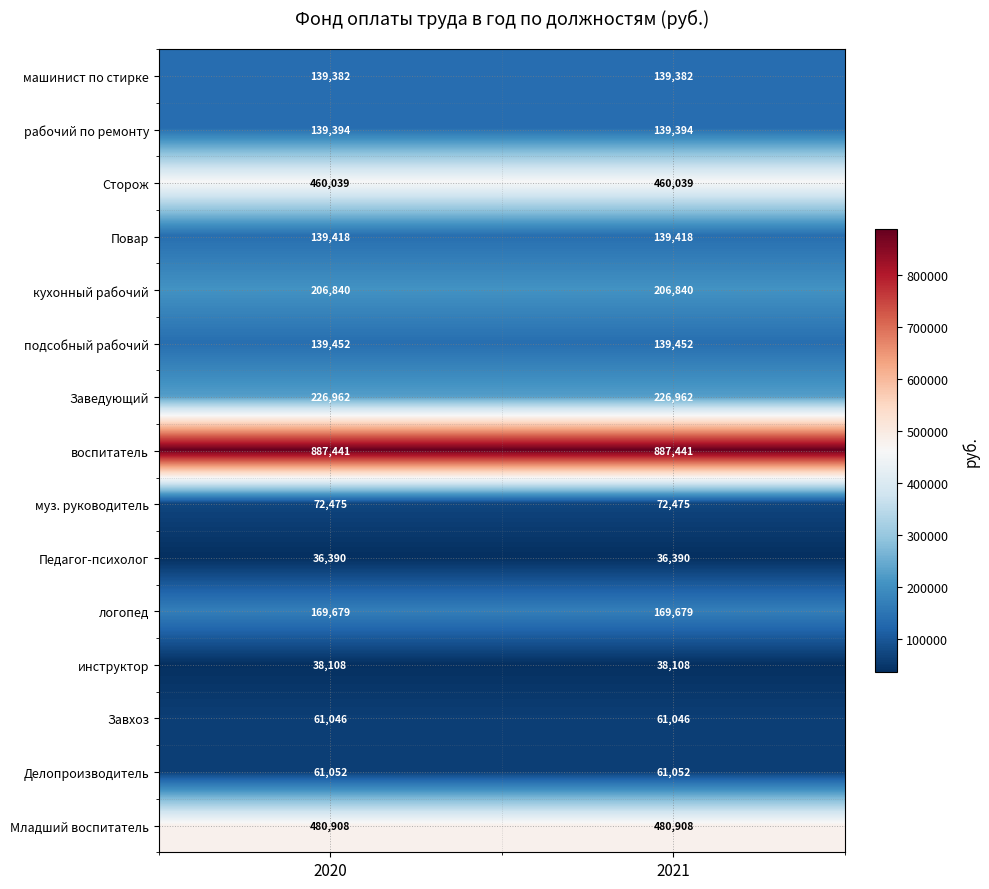

Reading left to right, extract all data points from this chart.

машинист по стирке: 139382	139382
рабочий по ремонту: 139394	139394
Сторож: 460039	460039
Повар: 139418	139418
кухонный рабочий: 206840	206840
подсобный рабочий: 139452	139452
Заведующий: 226962	226962
воспитатель: 887441	887441
муз. руководитель: 72475	72475
Педагог-психолог: 36390	36390
логопед: 169679	169679
инструктор: 38108	38108
Завхоз: 61046	61046
Делопроизводитель: 61052	61052
Младший воспитатель: 480908	480908